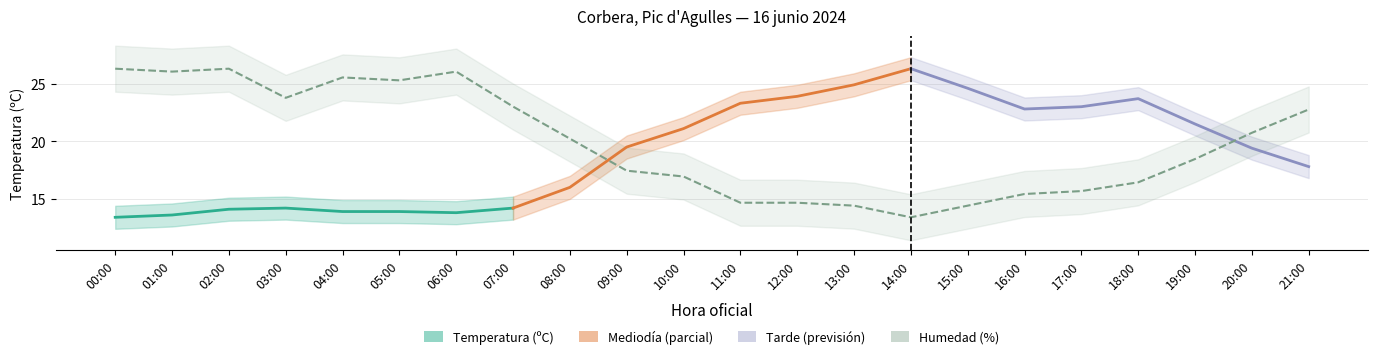

At which label is the value closest to 19?

19:00